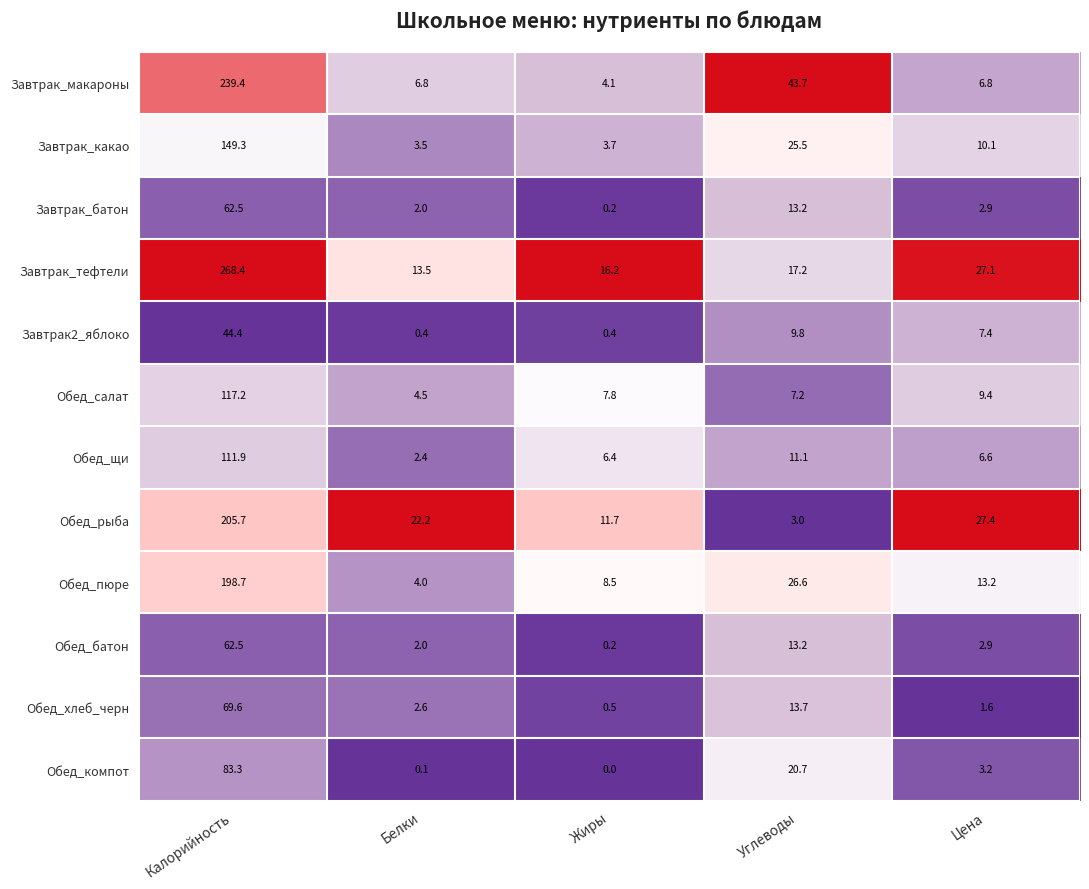

Is the value of Завтрак_макароны at Калорийность greater than the value of Завтрак_тефтели at Углеводы?

Yes